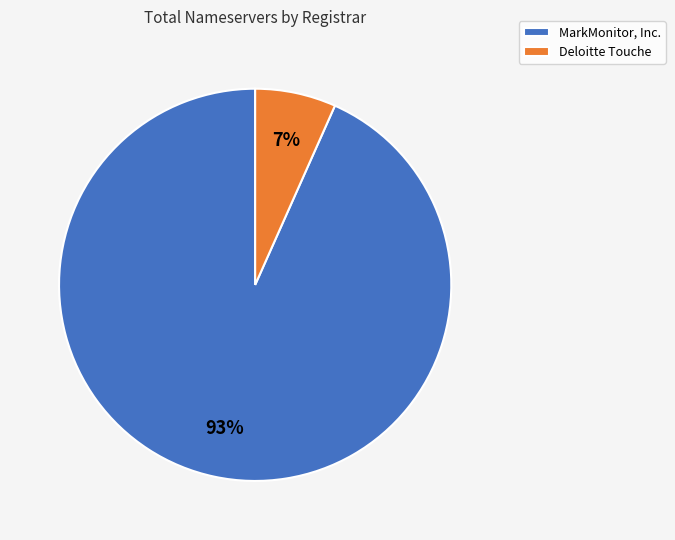

Which slice represents more than half of the pie?

MarkMonitor, Inc.